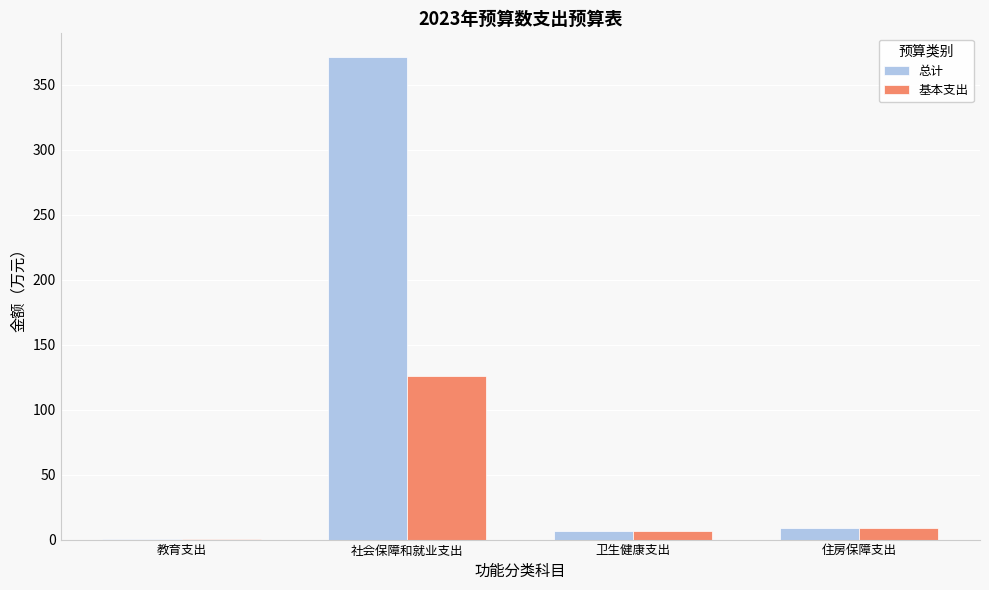

Reading left to right, what are all the values shown in this chart?

总计: 教育支出=0.6	社会保障和就业支出=371.0	卫生健康支出=6.4	住房保障支出=8.7
基本支出: 教育支出=0.6	社会保障和就业支出=126.1	卫生健康支出=6.4	住房保障支出=8.7